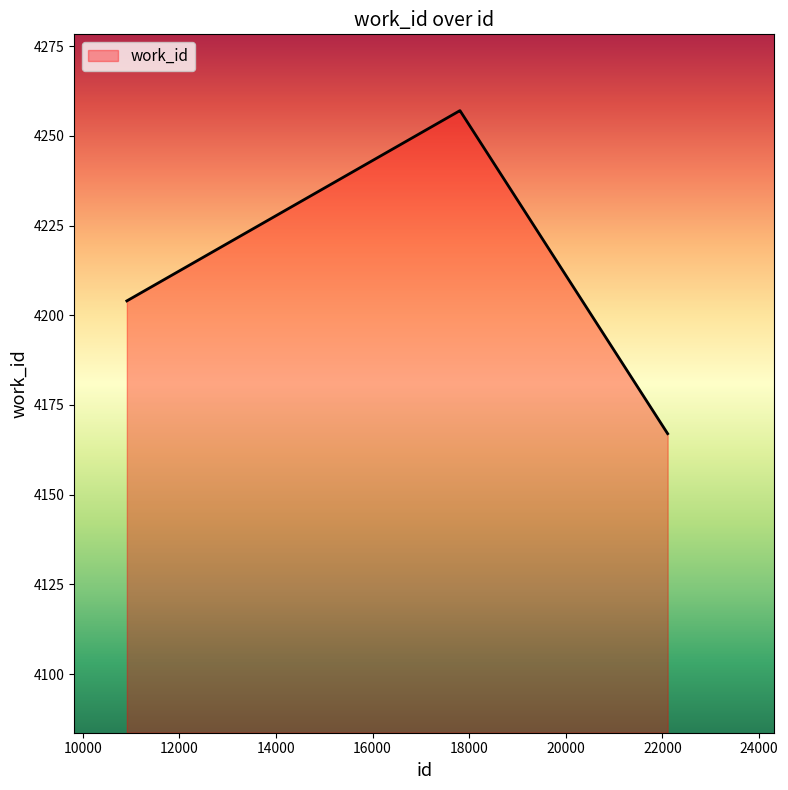

What is the sum of all values?

16885